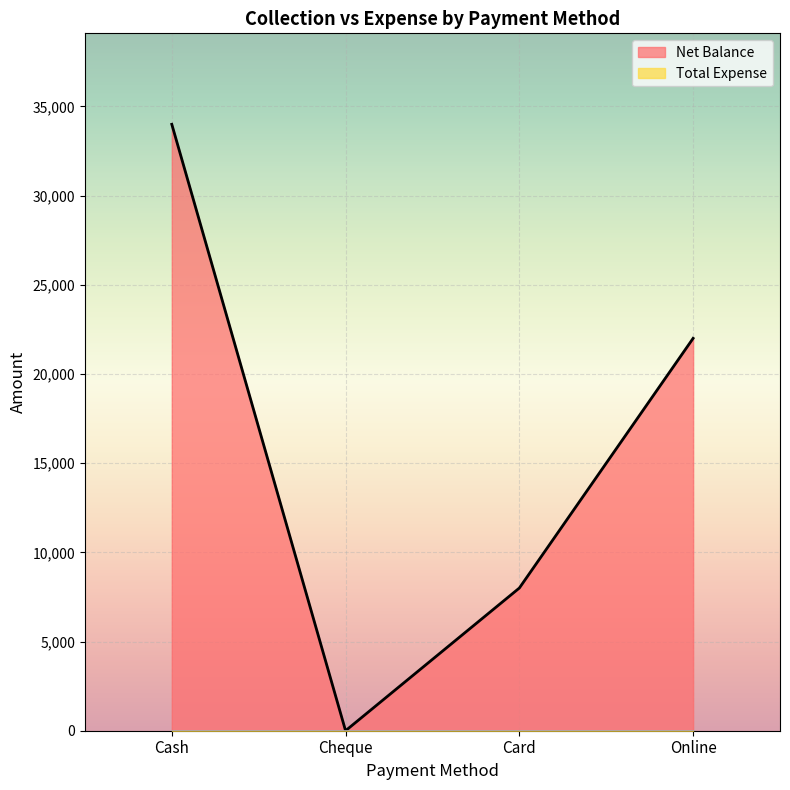

The value at Online is 9309. True or false?

False